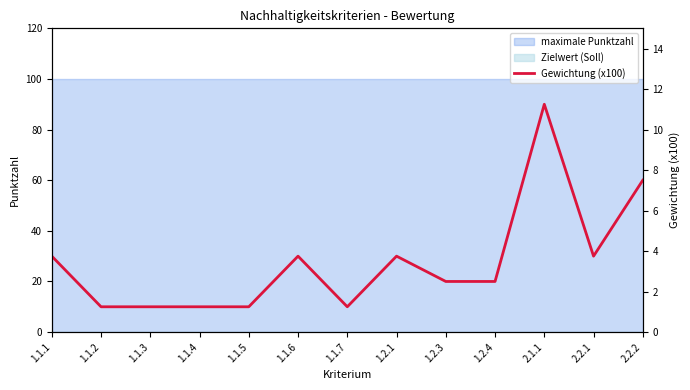

Reading left to right, list all the values displayed in this chart.

3.8	1.2	1.2	1.2	1.2	3.8	1.2	3.8	2.5	2.5	11.2	3.8	7.5